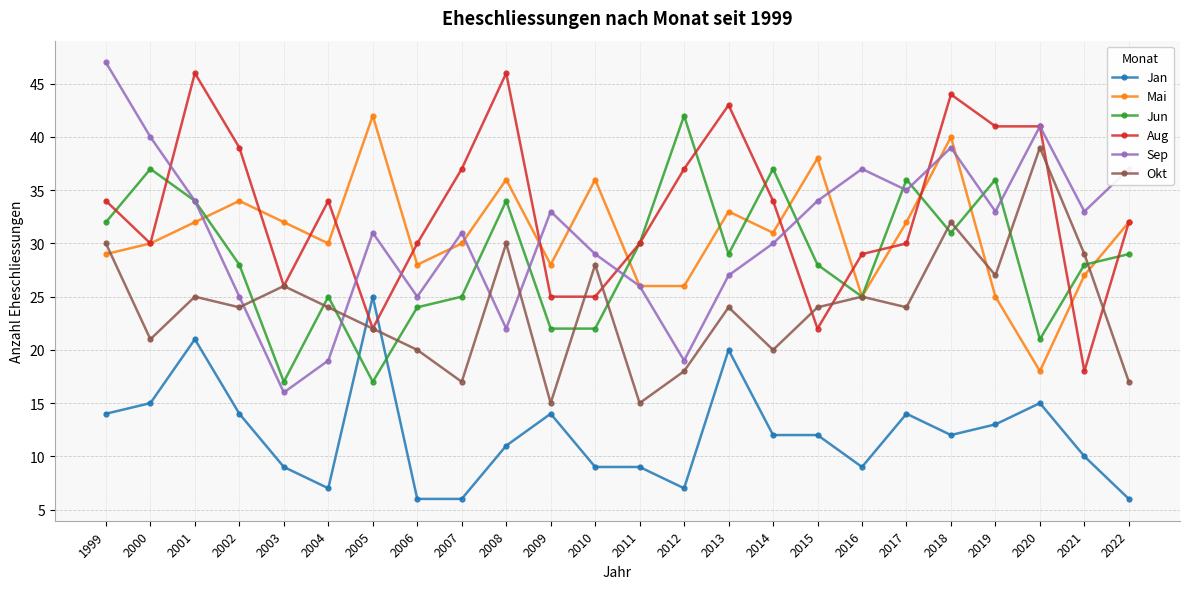

Reading right to left, extract all data points from this chart.

Jan: 2022=6	2021=10	2020=15	2019=13	2018=12	2017=14	2016=9	2015=12	2014=12	2013=20	2012=7	2011=9	2010=9	2009=14	2008=11	2007=6	2006=6	2005=25	2004=7	2003=9	2002=14	2001=21	2000=15	1999=14
Mai: 2022=32	2021=27	2020=18	2019=25	2018=40	2017=32	2016=25	2015=38	2014=31	2013=33	2012=26	2011=26	2010=36	2009=28	2008=36	2007=30	2006=28	2005=42	2004=30	2003=32	2002=34	2001=32	2000=30	1999=29
Jun: 2022=29	2021=28	2020=21	2019=36	2018=31	2017=36	2016=25	2015=28	2014=37	2013=29	2012=42	2011=30	2010=22	2009=22	2008=34	2007=25	2006=24	2005=17	2004=25	2003=17	2002=28	2001=34	2000=37	1999=32
Aug: 2022=32	2021=18	2020=41	2019=41	2018=44	2017=30	2016=29	2015=22	2014=34	2013=43	2012=37	2011=30	2010=25	2009=25	2008=46	2007=37	2006=30	2005=22	2004=34	2003=26	2002=39	2001=46	2000=30	1999=34
Sep: 2022=37	2021=33	2020=41	2019=33	2018=39	2017=35	2016=37	2015=34	2014=30	2013=27	2012=19	2011=26	2010=29	2009=33	2008=22	2007=31	2006=25	2005=31	2004=19	2003=16	2002=25	2001=34	2000=40	1999=47
Okt: 2022=17	2021=29	2020=39	2019=27	2018=32	2017=24	2016=25	2015=24	2014=20	2013=24	2012=18	2011=15	2010=28	2009=15	2008=30	2007=17	2006=20	2005=22	2004=24	2003=26	2002=24	2001=25	2000=21	1999=30